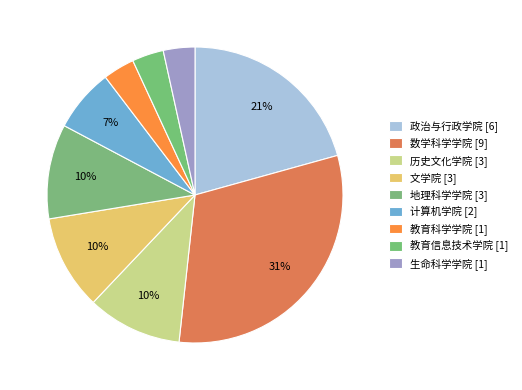

Does 教育科学学院 represent more than half of the total?

No